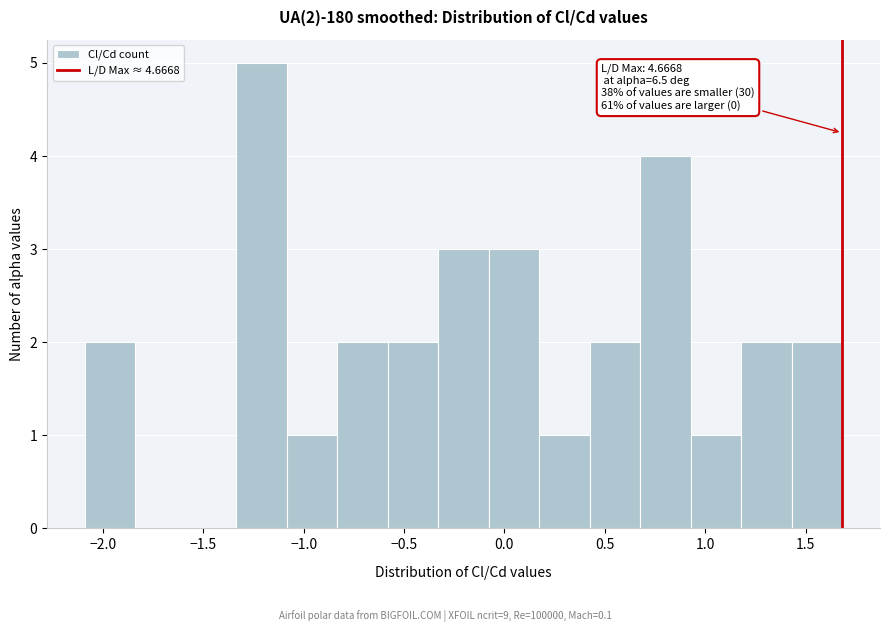

Over which range of the x-axis is the bar tallest?

-1.35 to -1.10